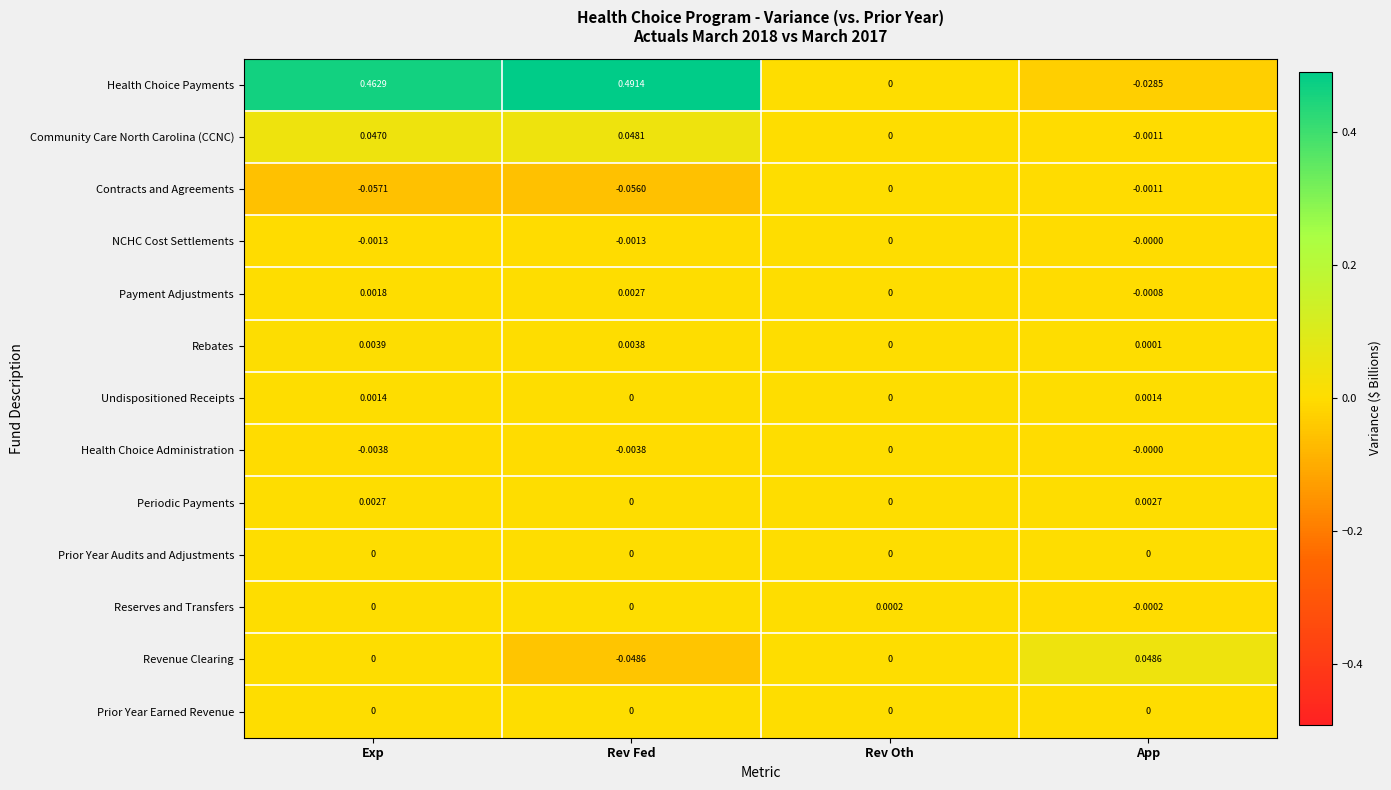

Which series changed the most between Rev Fed and App?

Health Choice Payments